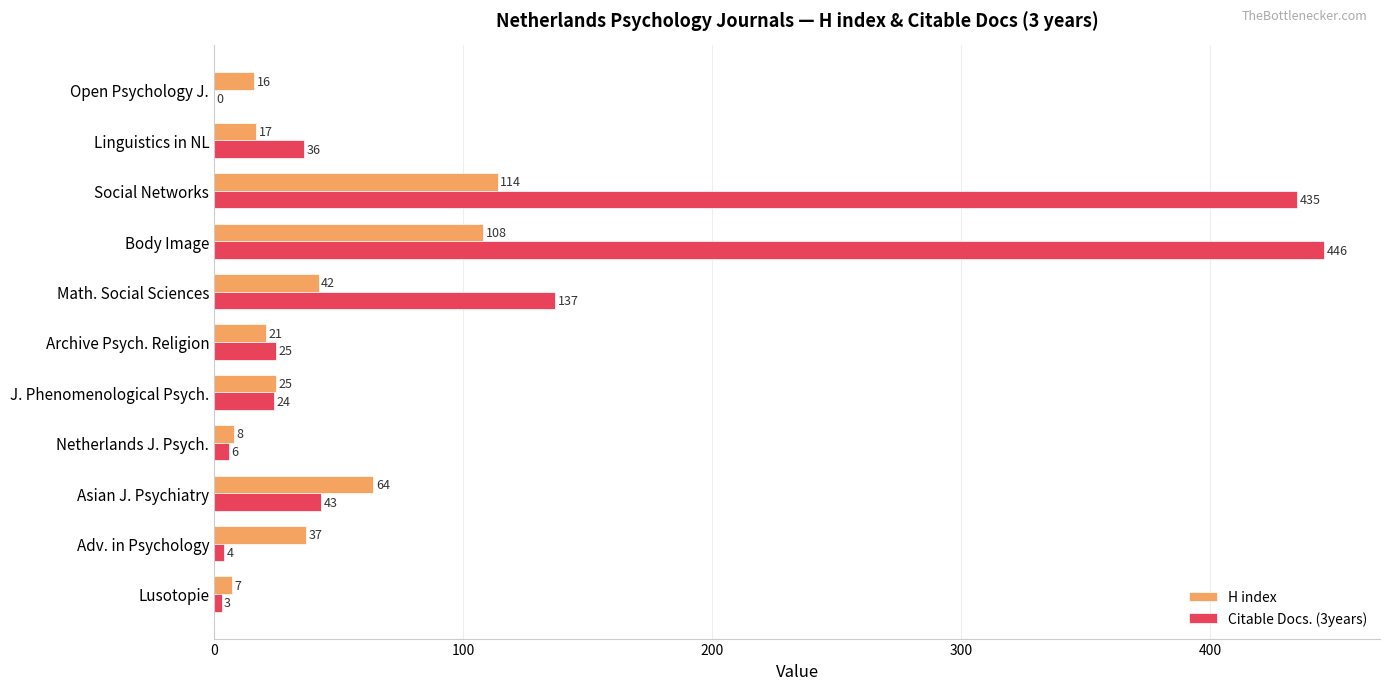

How many distinct data groups are displayed?

2